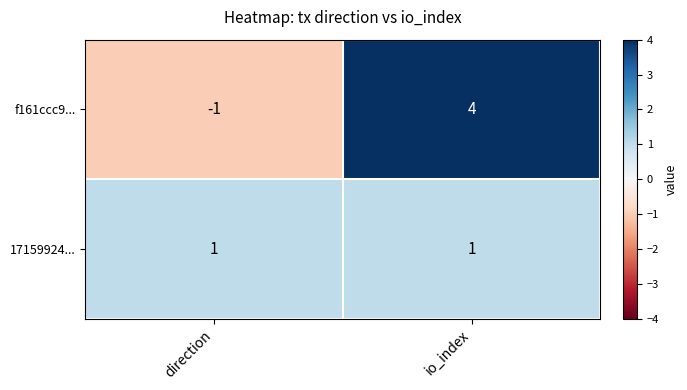

Reading right to left, list all the values displayed in this chart.

f161ccc9...: io_index=4	direction=-1
17159924...: io_index=1	direction=1